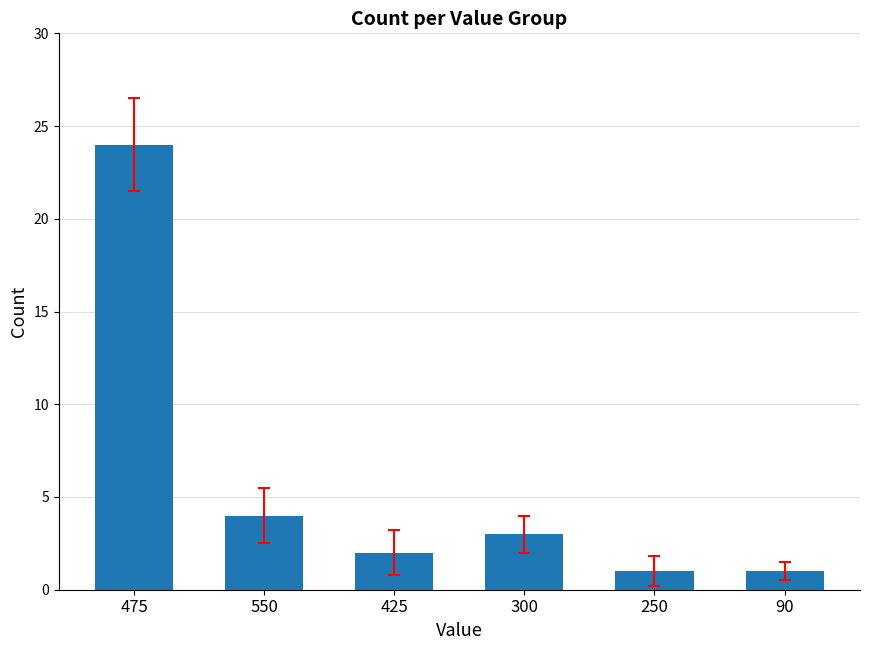

What is the difference between the maximum and second lowest values?

23